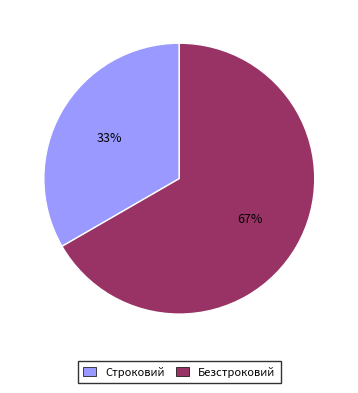

To the nearest percent, what portion does Строковий represent?

33%